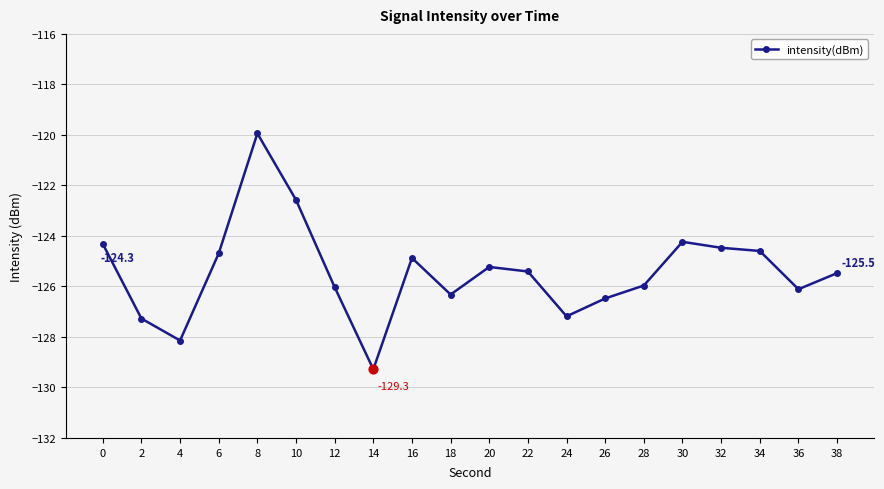

Between 38 and 28, which is larger?

38